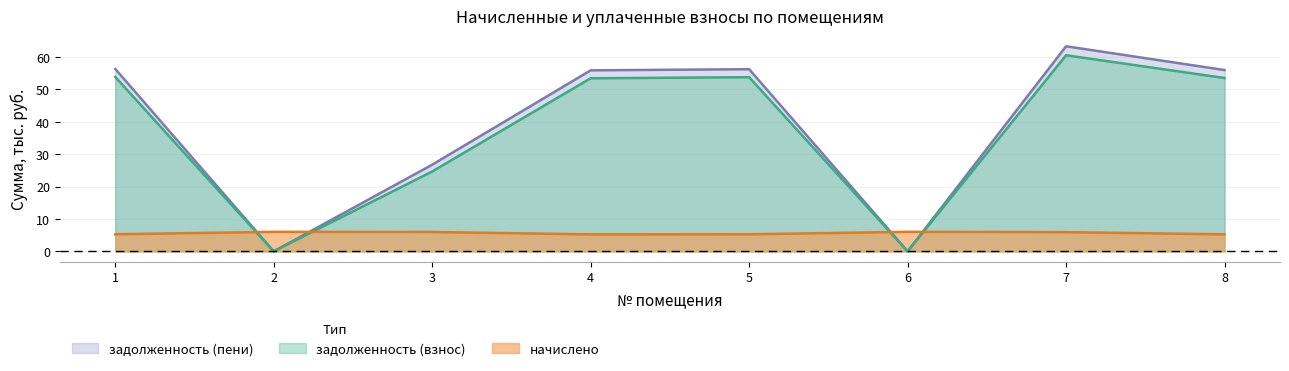

What is the approximate value of задолженность (пени) at 4?

55.8